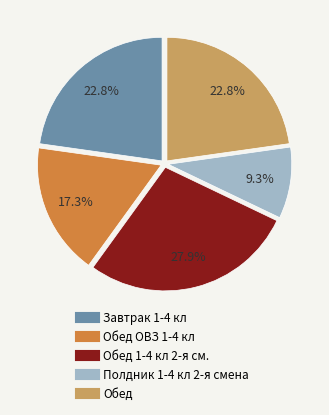

Count the number of slices in the pie.

5